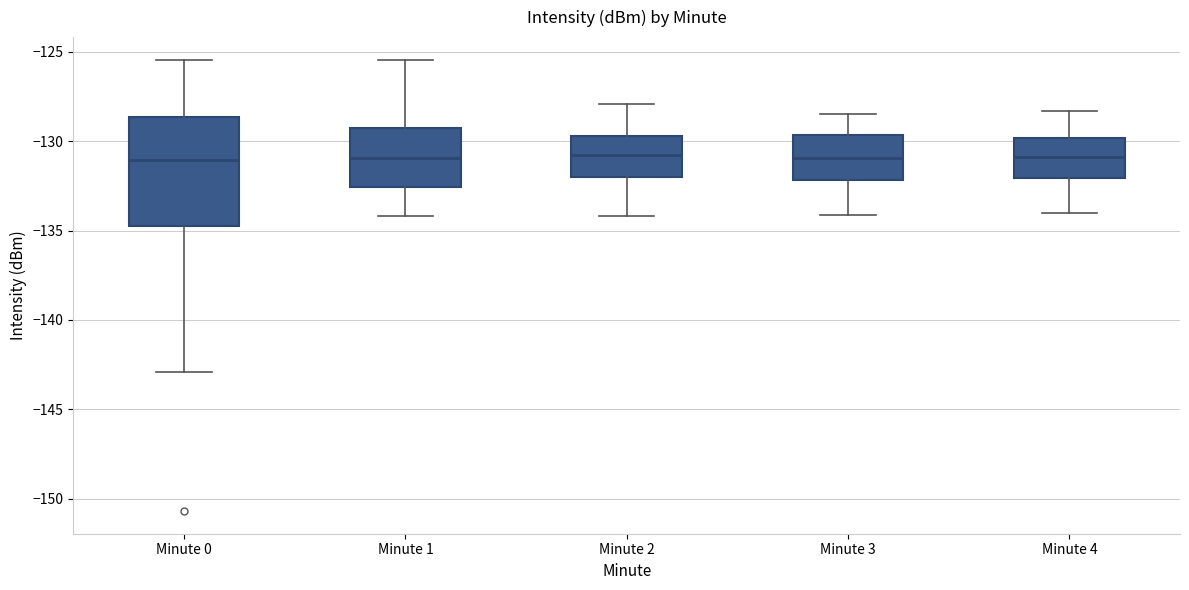

Reading left to right, read every box against the y-axis: the position of its median line, the range the box covers, and the ends of its whiskers. The values are not printed on the chart, so give them approximately, as read against the axis.

Minute 0: median -131.0, box -135.0 to -128.5, whiskers -143.0 to -125.5
Minute 1: median -131.0, box -132.5 to -129.0, whiskers -134.0 to -125.5
Minute 2: median -130.5, box -132.0 to -129.5, whiskers -134.0 to -128.0
Minute 3: median -131.0, box -132.0 to -129.5, whiskers -134.0 to -128.5
Minute 4: median -131.0, box -132.0 to -130.0, whiskers -134.0 to -128.5